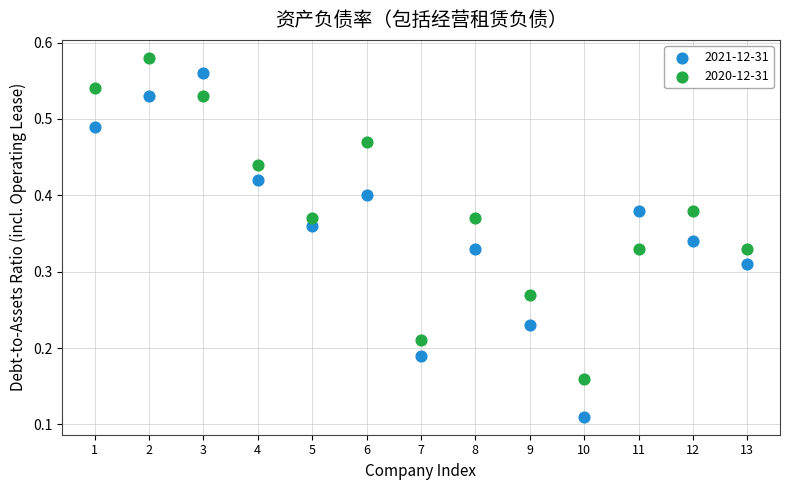

Which series has the largest Y range (max minus min)?

2021-12-31